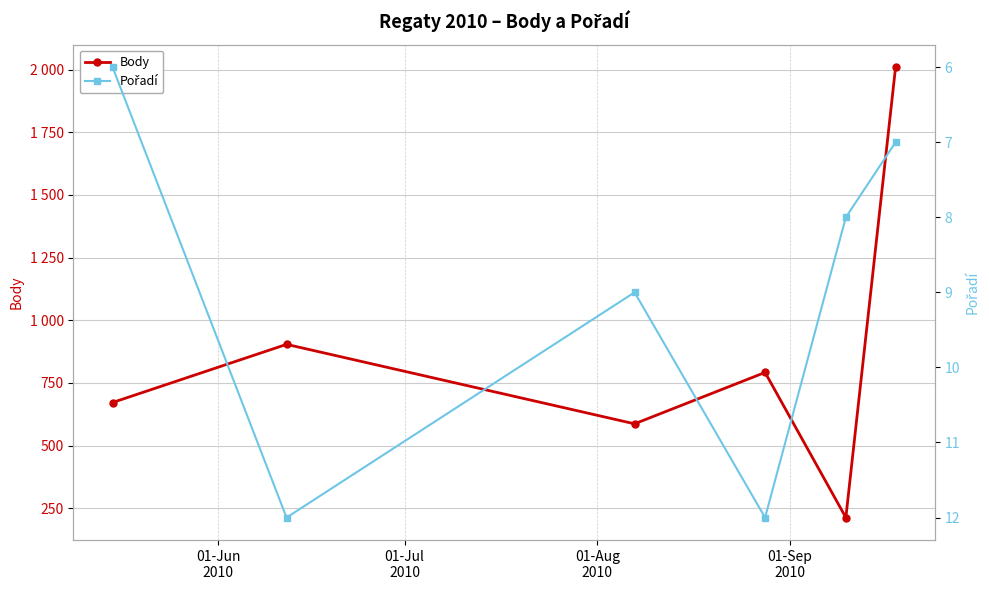

What is the sum of all Body values?

5178